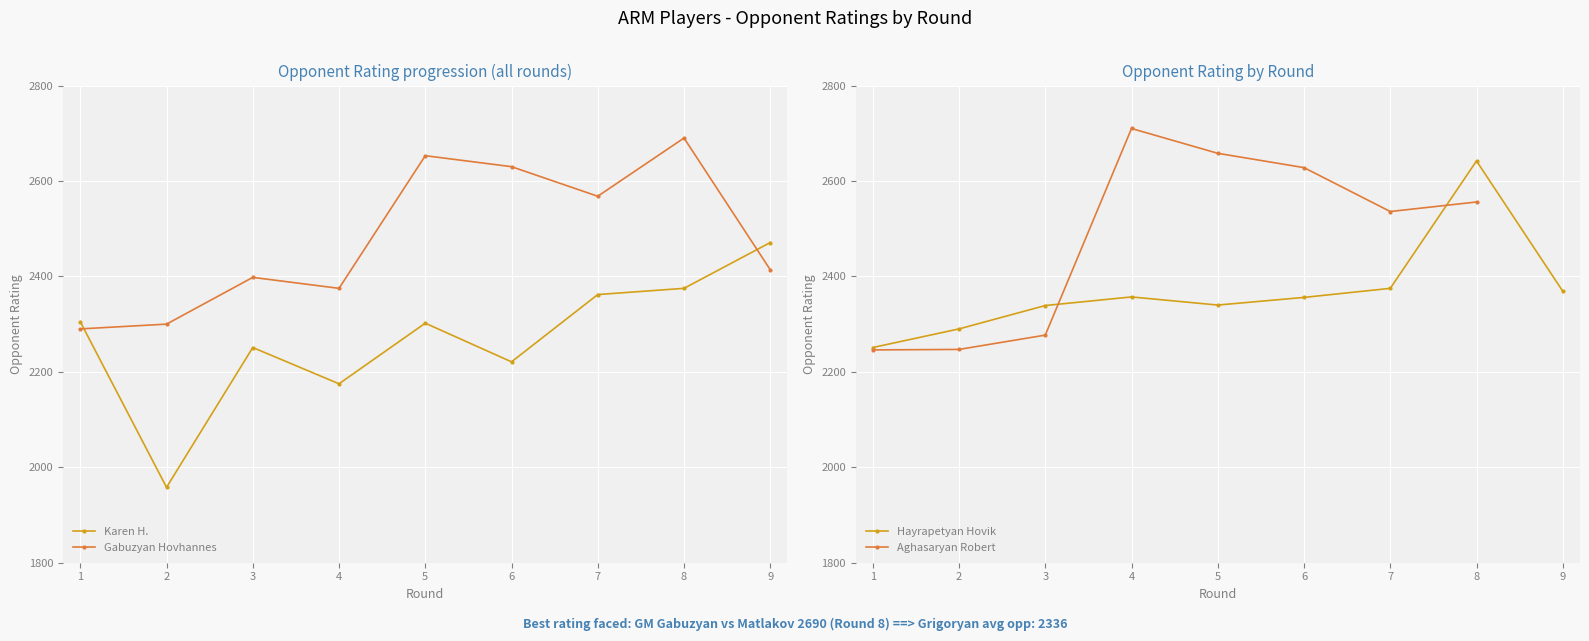

What is the minimum value for Karen H.?

1958